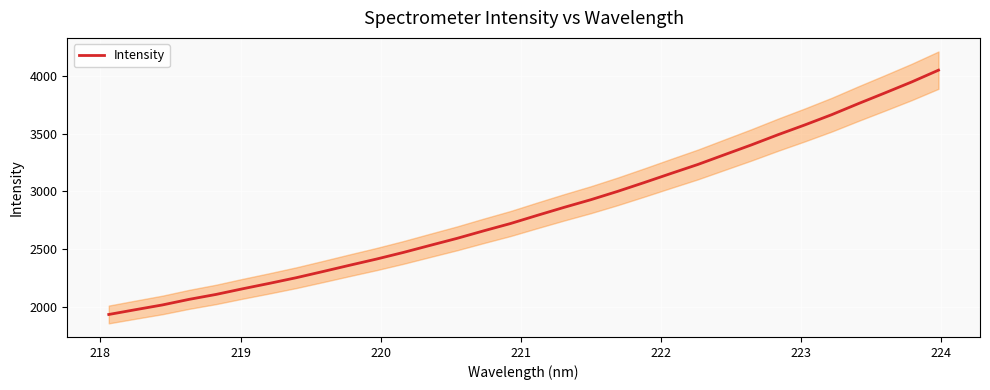

What is the lowest value of the Intensity series?

1931.4